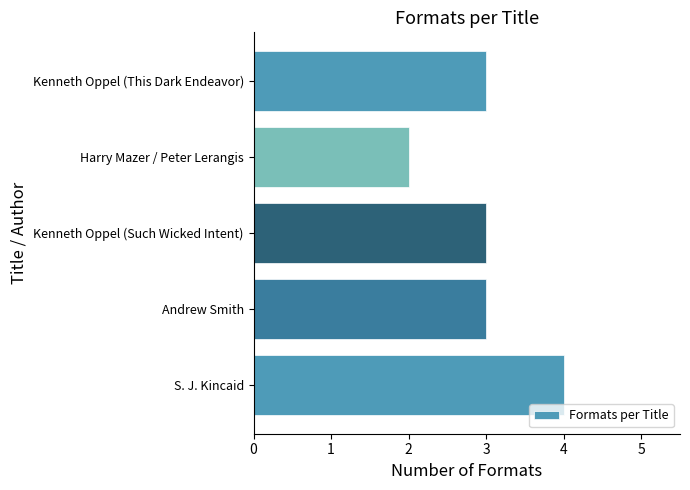

At which category does the chart reach its minimum across all series?

Harry Mazer / Peter Lerangis